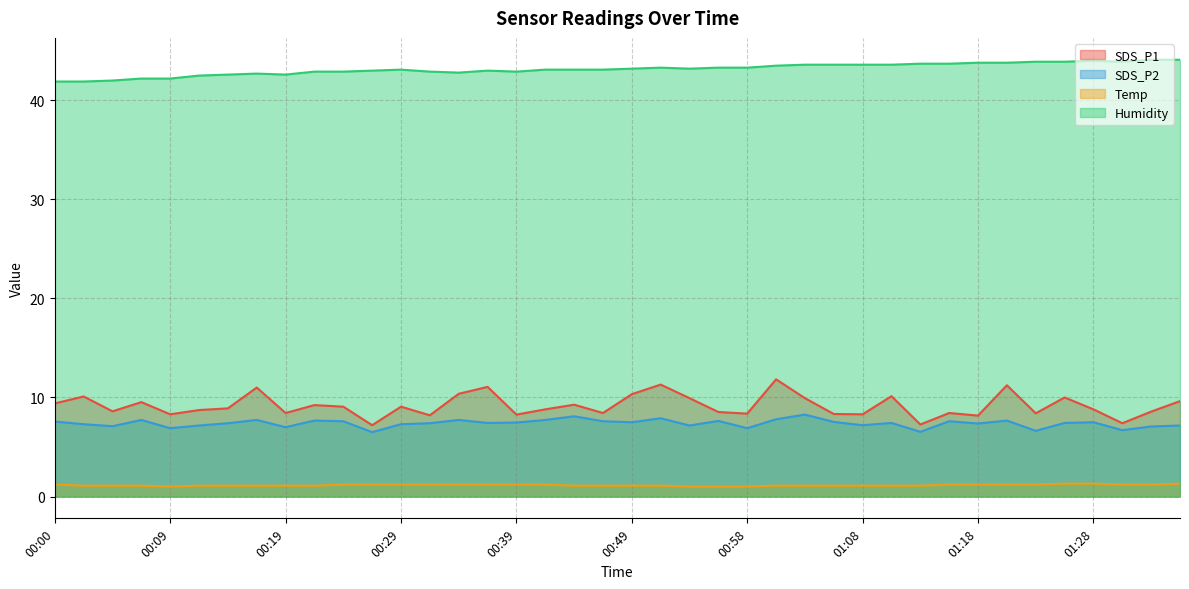

Count the number of categories in the chart.

40